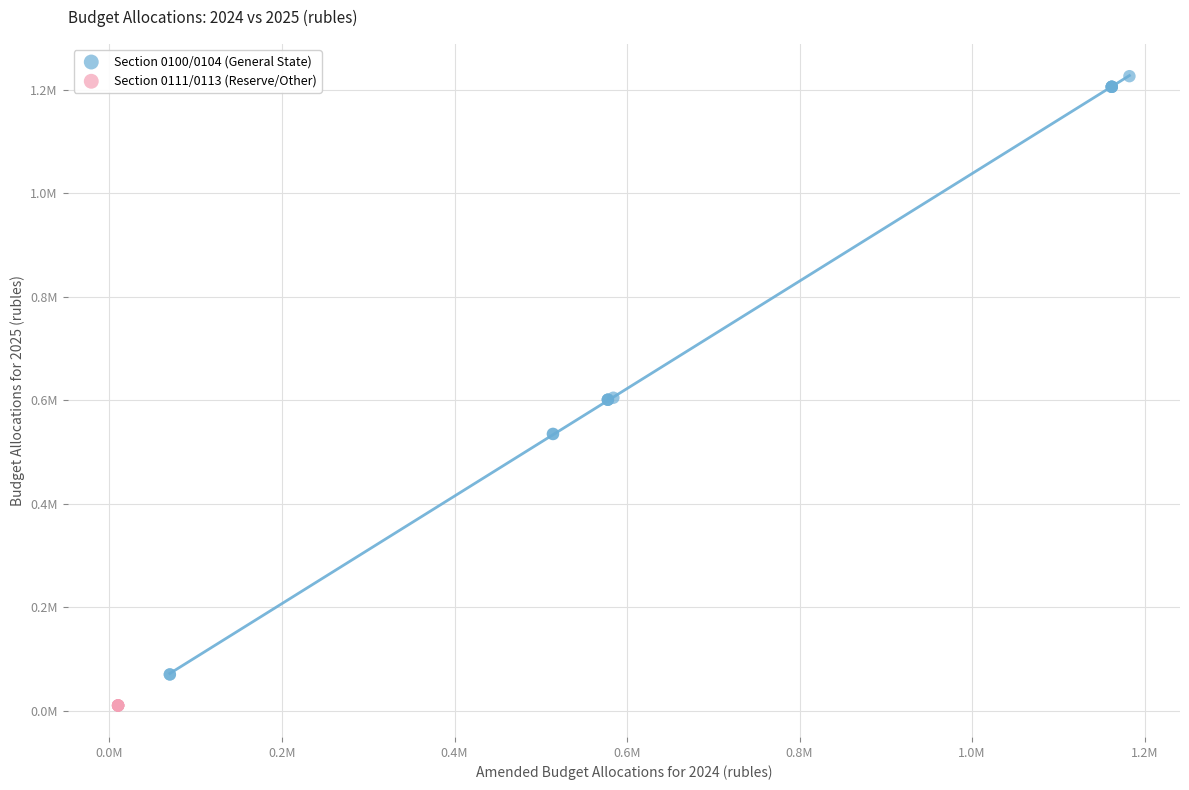

Which series contains the lowest Y value?

Section 0111/0113 (Reserve/Other)